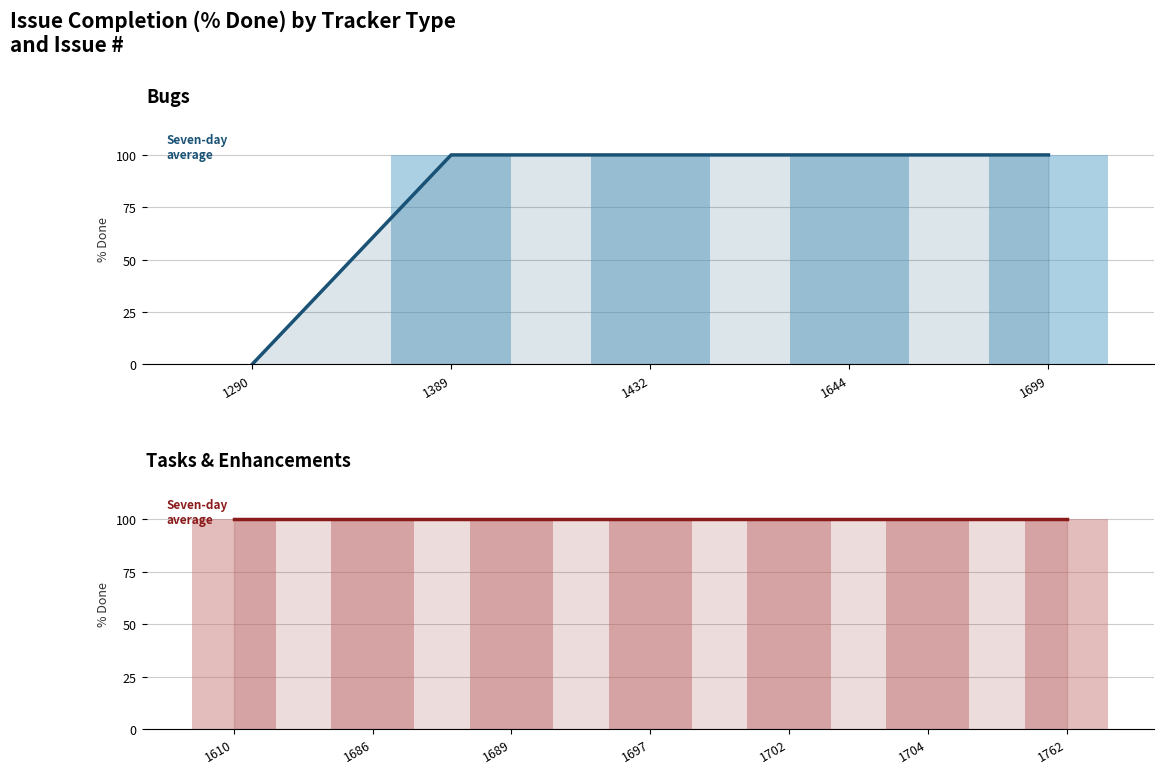

Which label corresponds to the smallest value in the chart?

1290